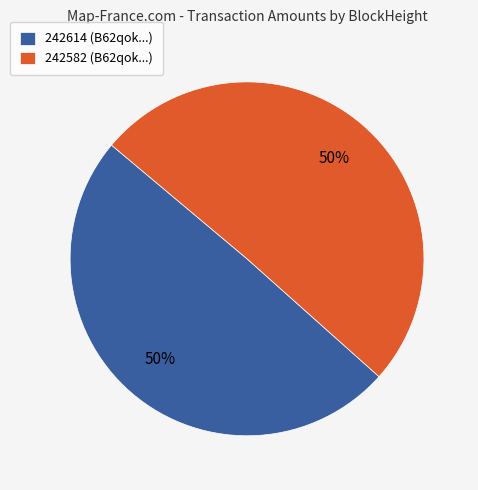

How many slices are in this pie chart?

2